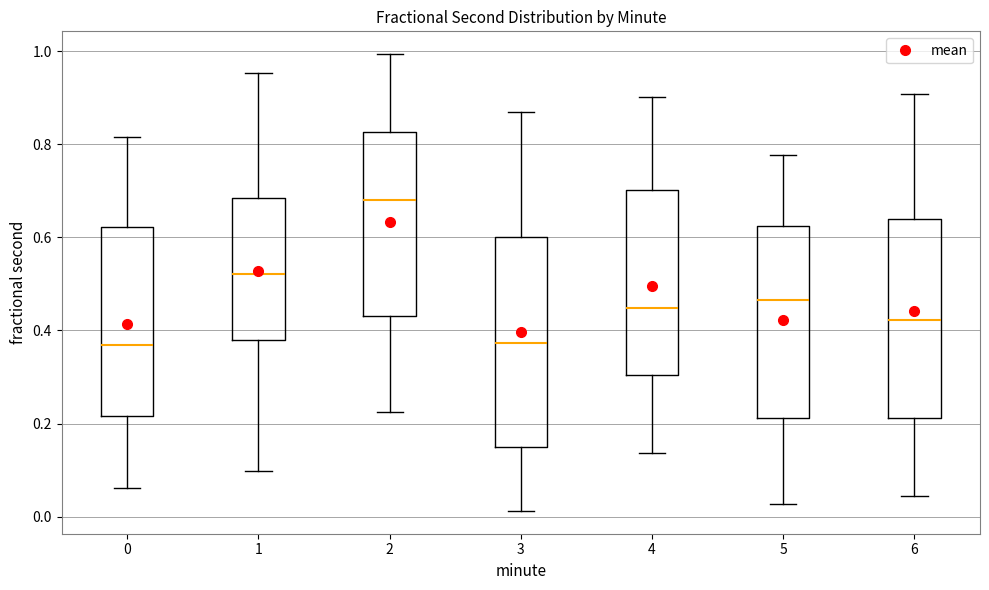

Comparing the boxes themselves (not the whiskers), which one is the tallest?

3